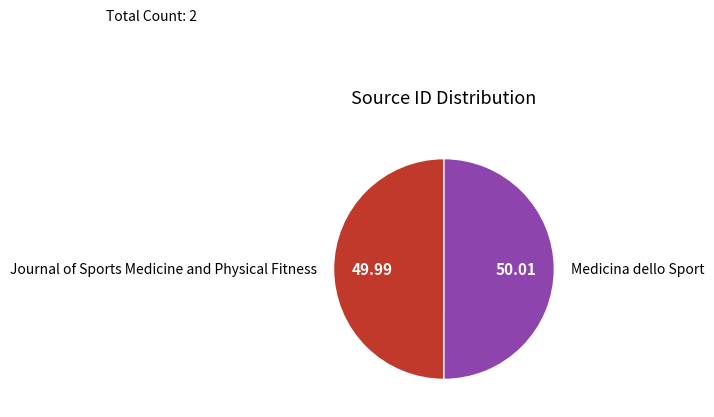

What is the ratio of the value at Journal of Sports Medicine and Physical Fitness to the value at Medicina dello Sport?

1.0